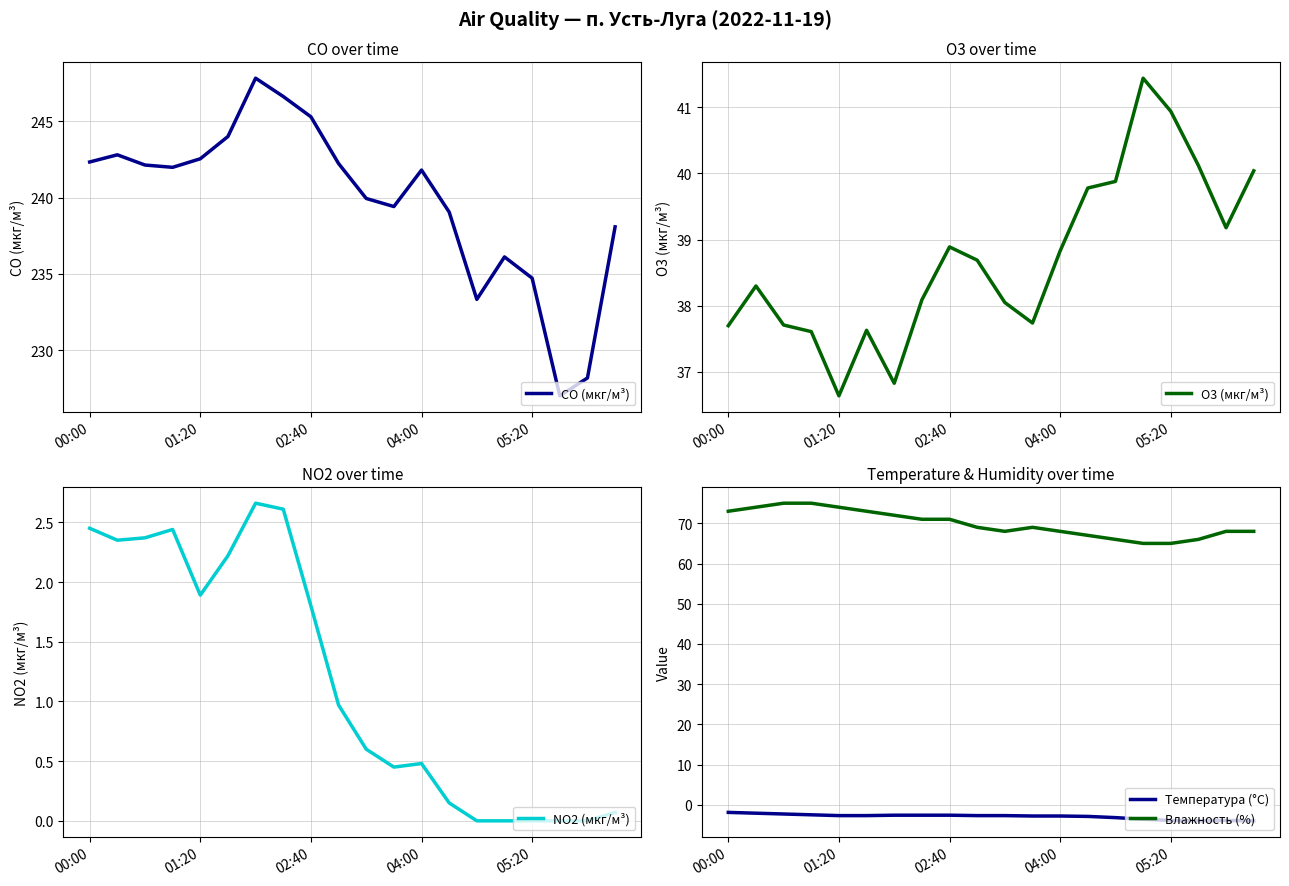

Reading left to right, list all the values displayed in this chart.

CO (мкг/м³): 242.3	242.8	242.1	242.0	242.5	244.0	247.8	246.6	245.3	242.2	239.9	239.4	241.8	239.1	233.3	236.1	234.7	227.0	228.2	238.1
O3 (мкг/м³): 37.7	38.3	37.7	37.6	36.6	37.6	36.8	38.1	38.9	38.7	38.0	37.7	38.8	39.8	39.9	41.4	40.9	40.1	39.2	40.0
NO2 (мкг/м³): 2.5	2.4	2.4	2.4	1.9	2.2	2.7	2.6	1.8	1.0	0.6	0.5	0.5	0.1	0.0	0.0	0.0	0.0	0.0	0.1
Температура (°C): -1.9	-2.1	-2.3	-2.5	-2.7	-2.7	-2.6	-2.6	-2.6	-2.7	-2.7	-2.8	-2.8	-2.9	-3.2	-3.6	-3.9	-4.0	-3.9	-4.0
Влажность (%): 73.0	74.0	75.0	75.0	74.0	73.0	72.0	71.0	71.0	69.0	68.0	69.0	68.0	67.0	66.0	65.0	65.0	66.0	68.0	68.0